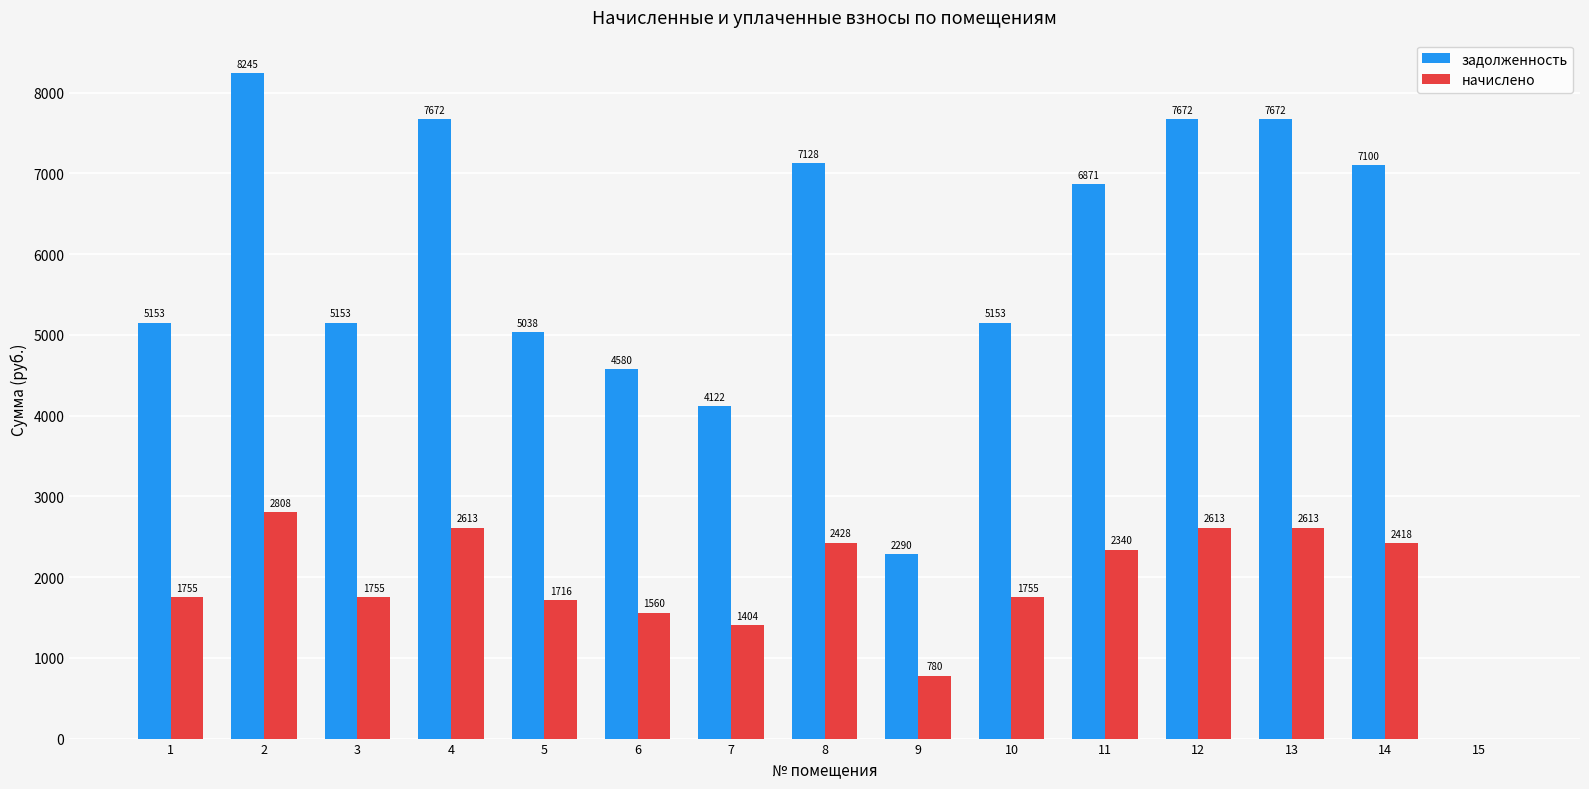

Which series has the largest total across all categories?

задолженность